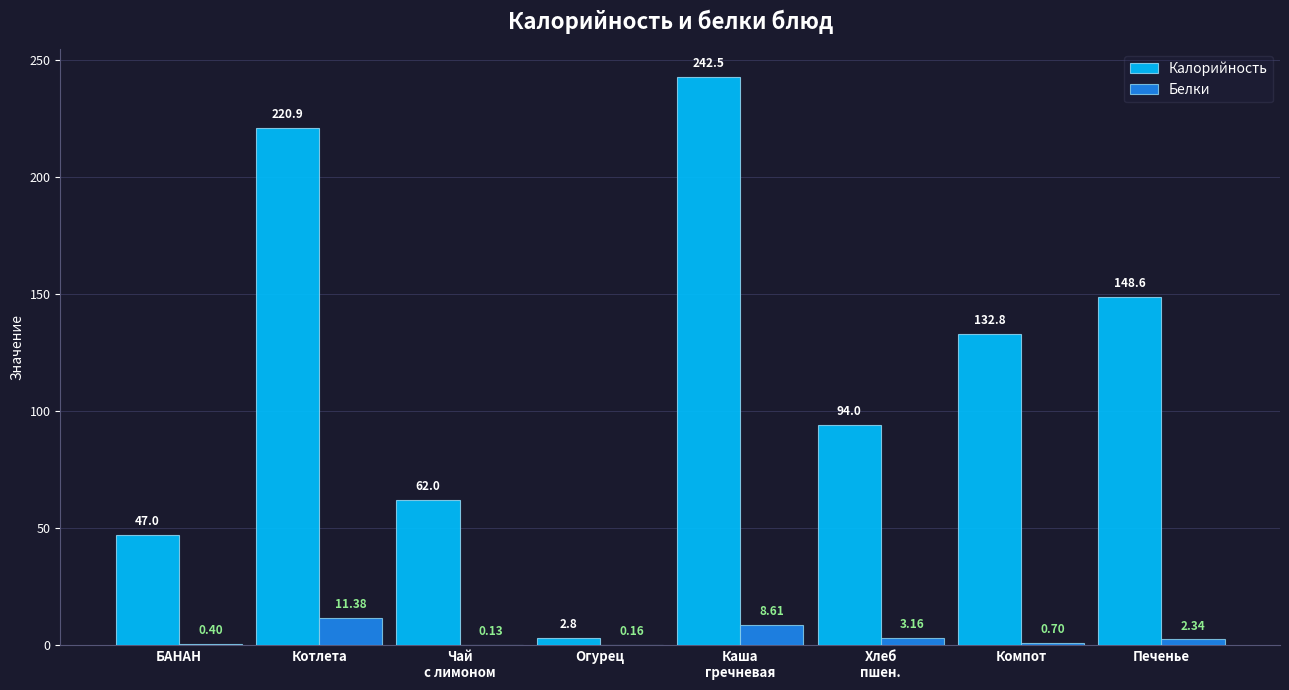

How many data points in Калорийность are above 132?

4